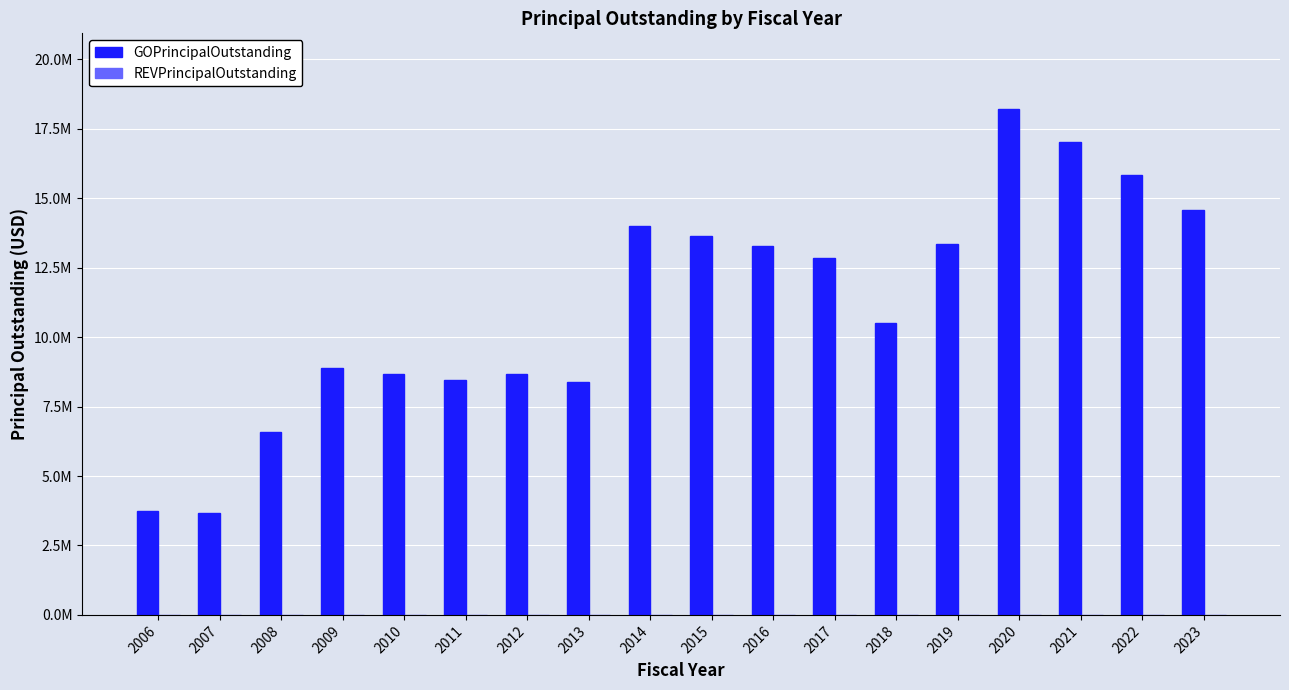

Does the chart contain any negative values?

No